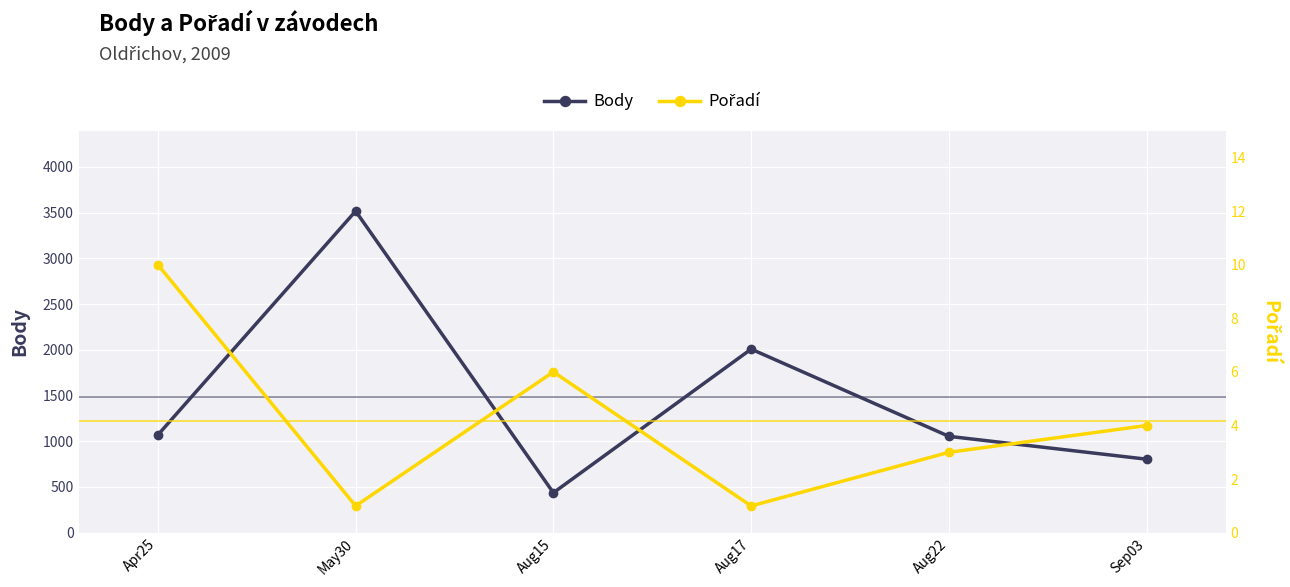

Rank the series by their maximum value, from lowest to highest.

Pořadí, Body